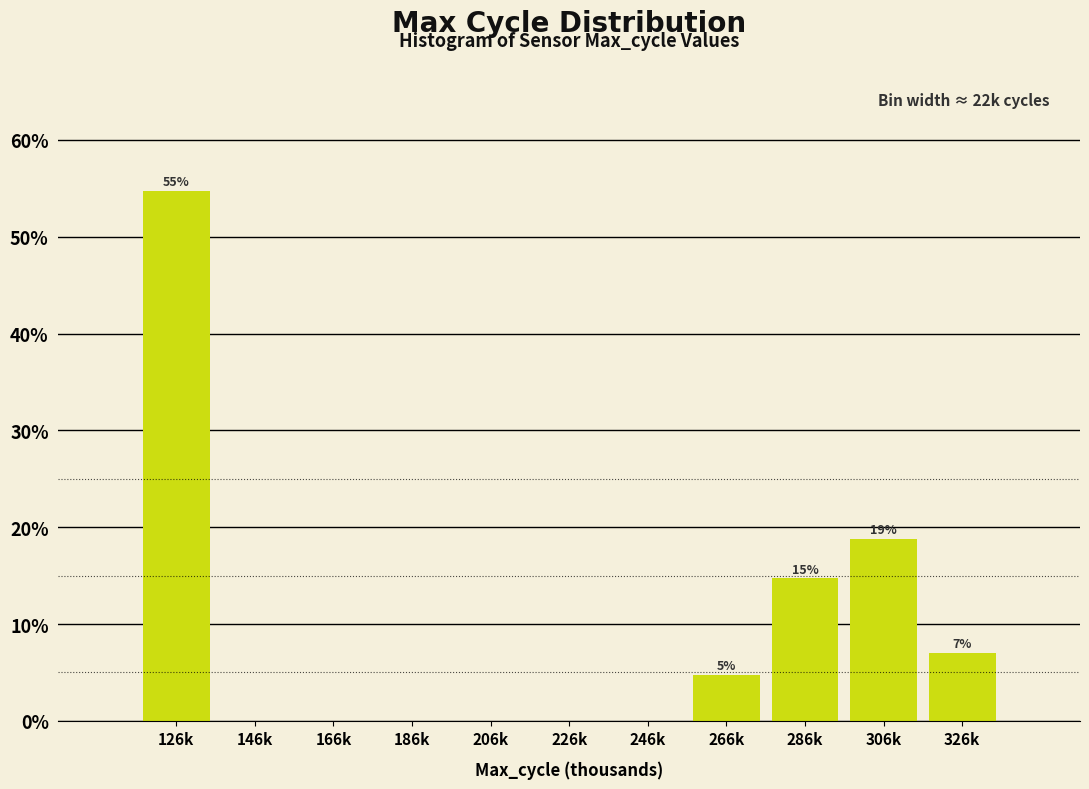

Reading left to right, extract all data points from this chart.

126k=54.7	146k=0.0	166k=0.0	186k=0.0	206k=0.0	226k=0.0	246k=0.0	266k=4.7	286k=14.7	306k=18.8	326k=7.1